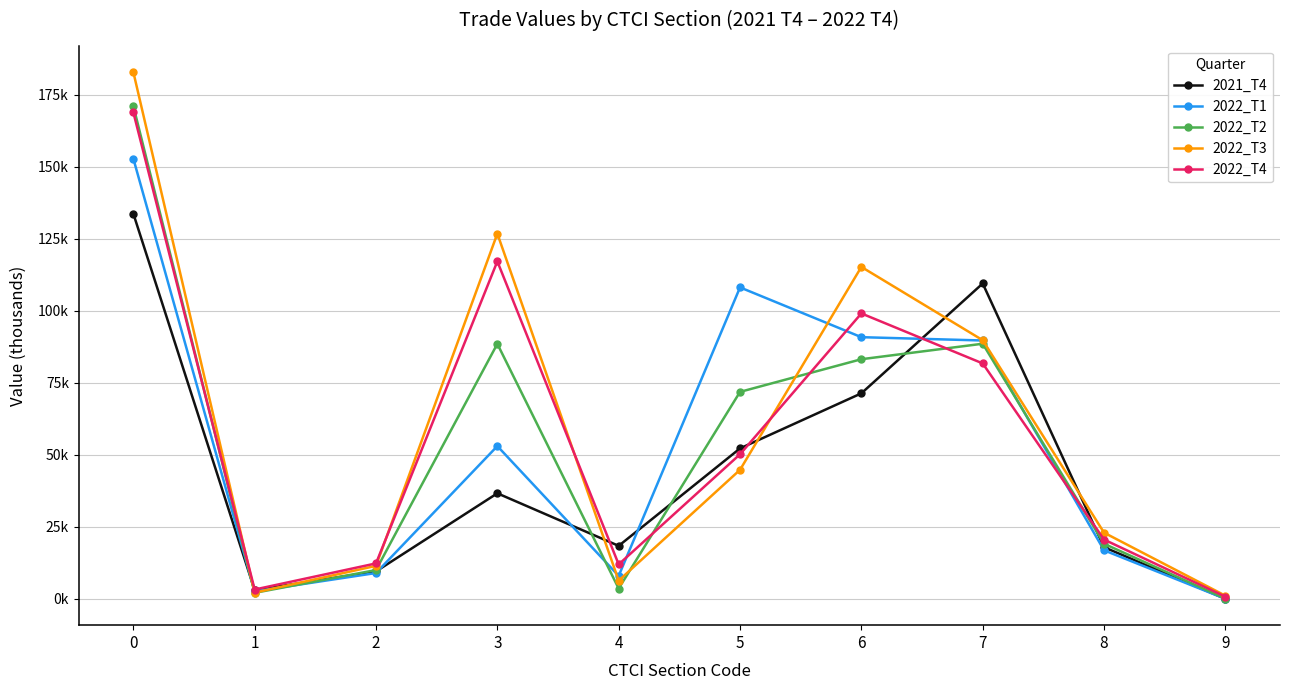

Where is the first local minimum for 2022_T4?

1